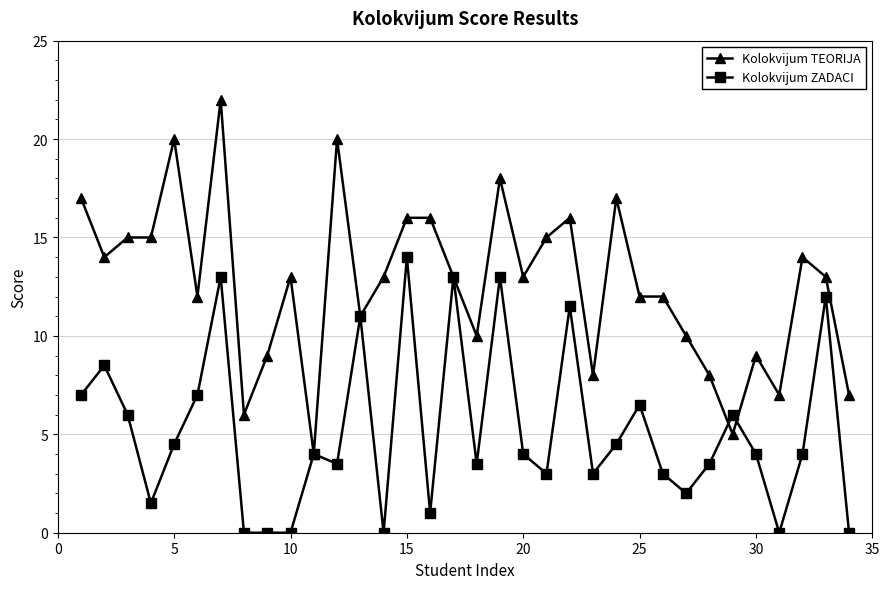

What is the maximum value shown in the chart?

22.0